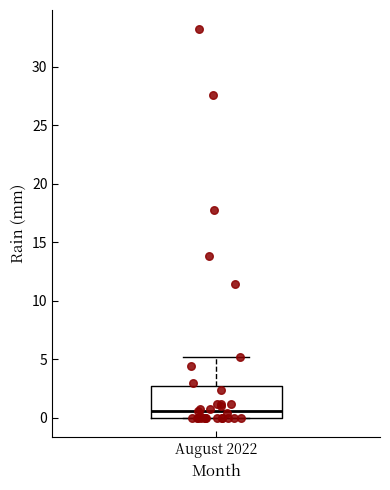

Transcribe this box plot: give where the median line is, the range the box spans, and where the two whiskers end, as read against the y-axis. The values are not printed on the chart, so give them approximately, as read against the axis.

median 0.5, box 0.0 to 2.5, whiskers 0.0 to 5.0